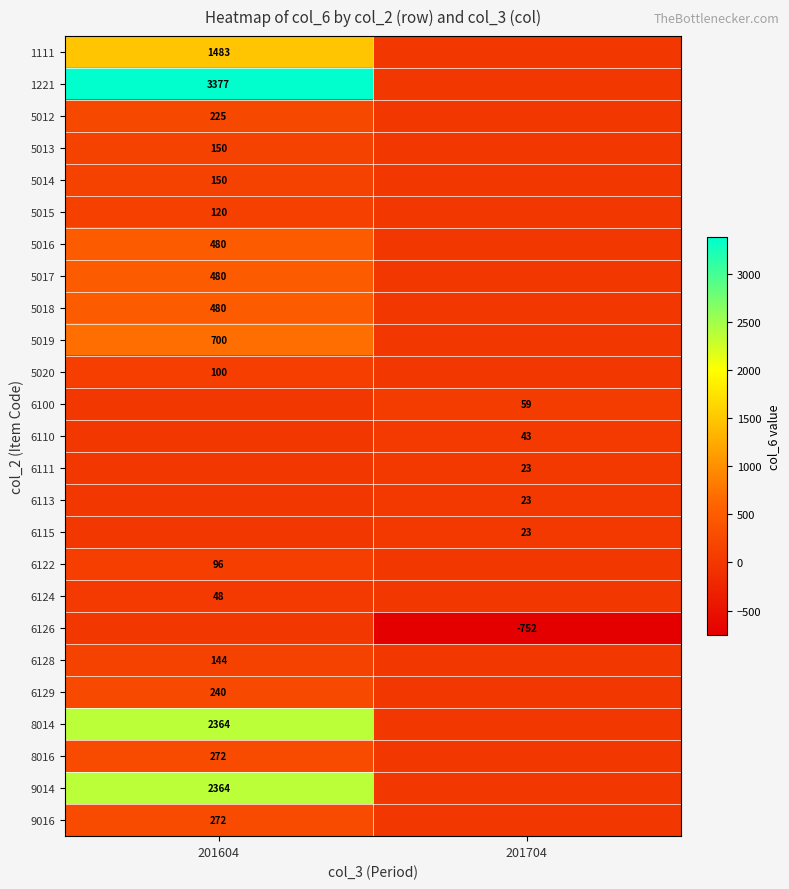

The 6111 series shows 23 at 201704. True or false?

True